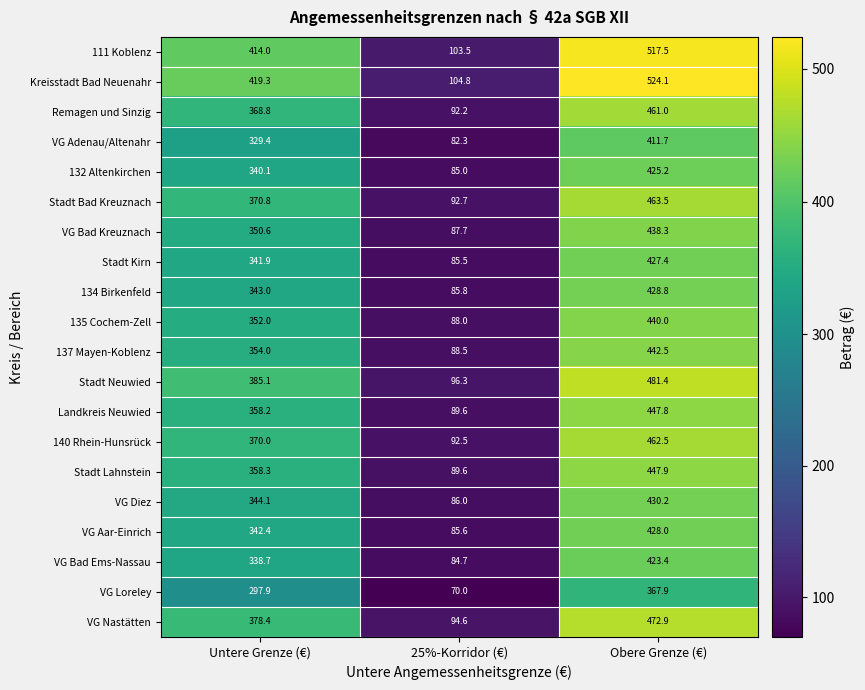

How many categories are shown in the chart?

3